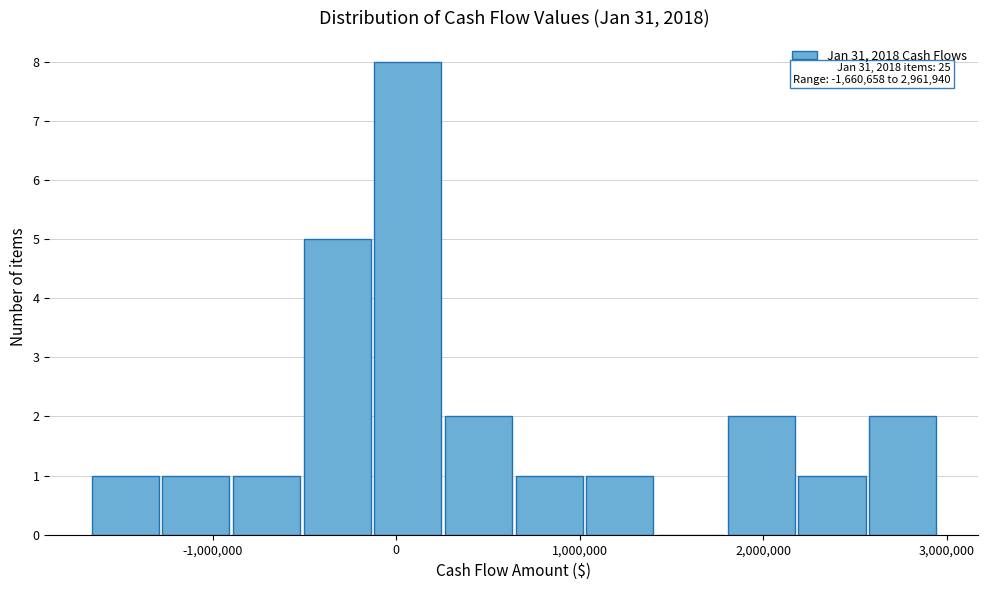

Read against the x-axis, roughly where is the centre of the tallest bar?

100000